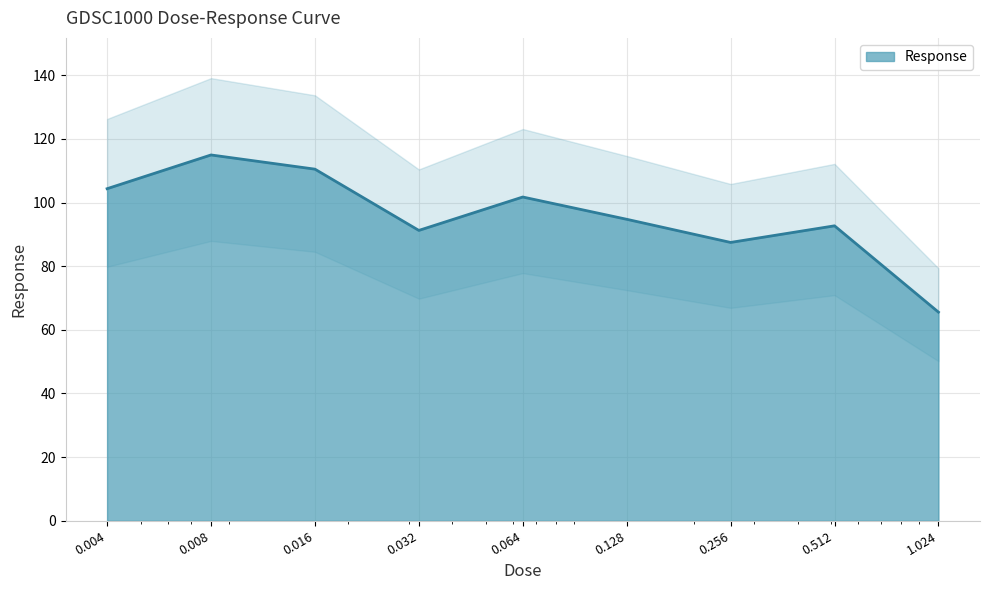

Reading left to right, transcribe all the data shown in this chart.

0.004=104.3	0.008=115.0	0.016=110.5	0.032=91.2	0.064=101.7	0.128=94.7	0.256=87.5	0.512=92.7	1.024=65.6